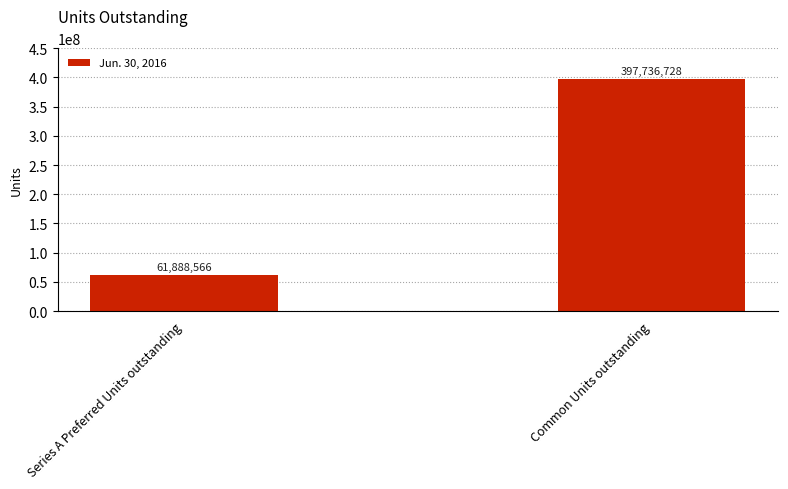

Is it true that the value at Series A Preferred Units outstanding is 25155285?

False